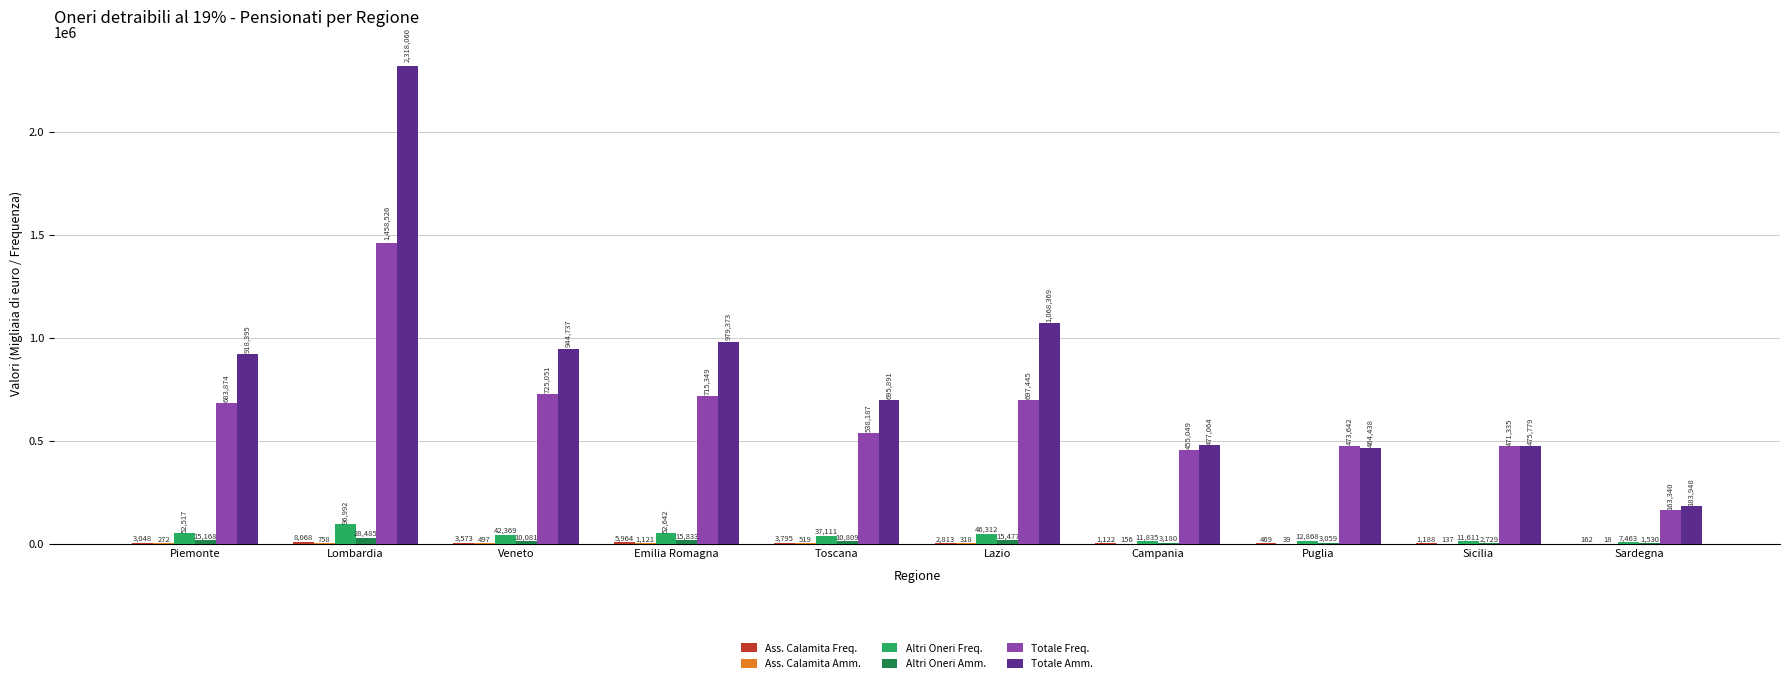

What is the sum of all Altri Oneri Amm. values?

106351